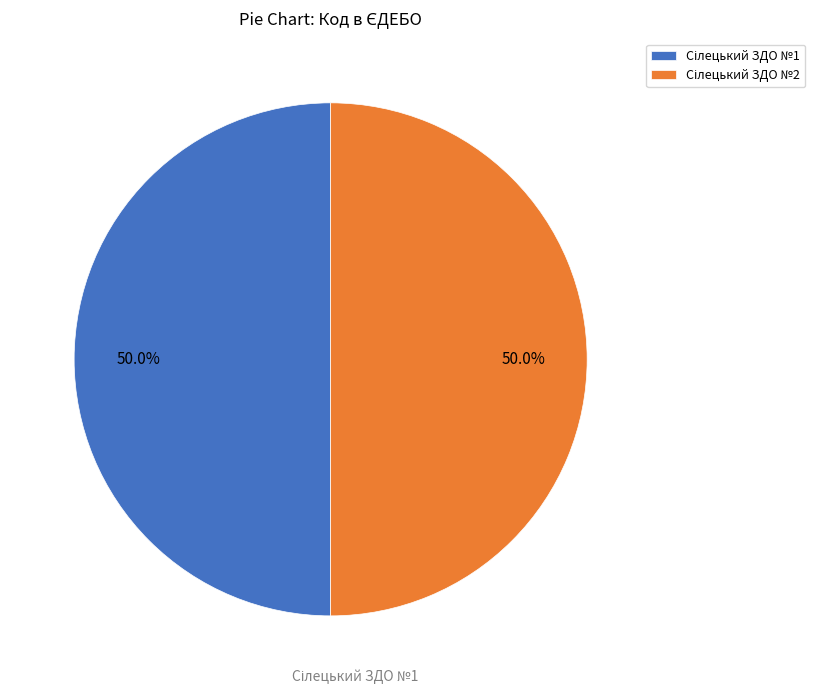

How many slices are in this pie chart?

2